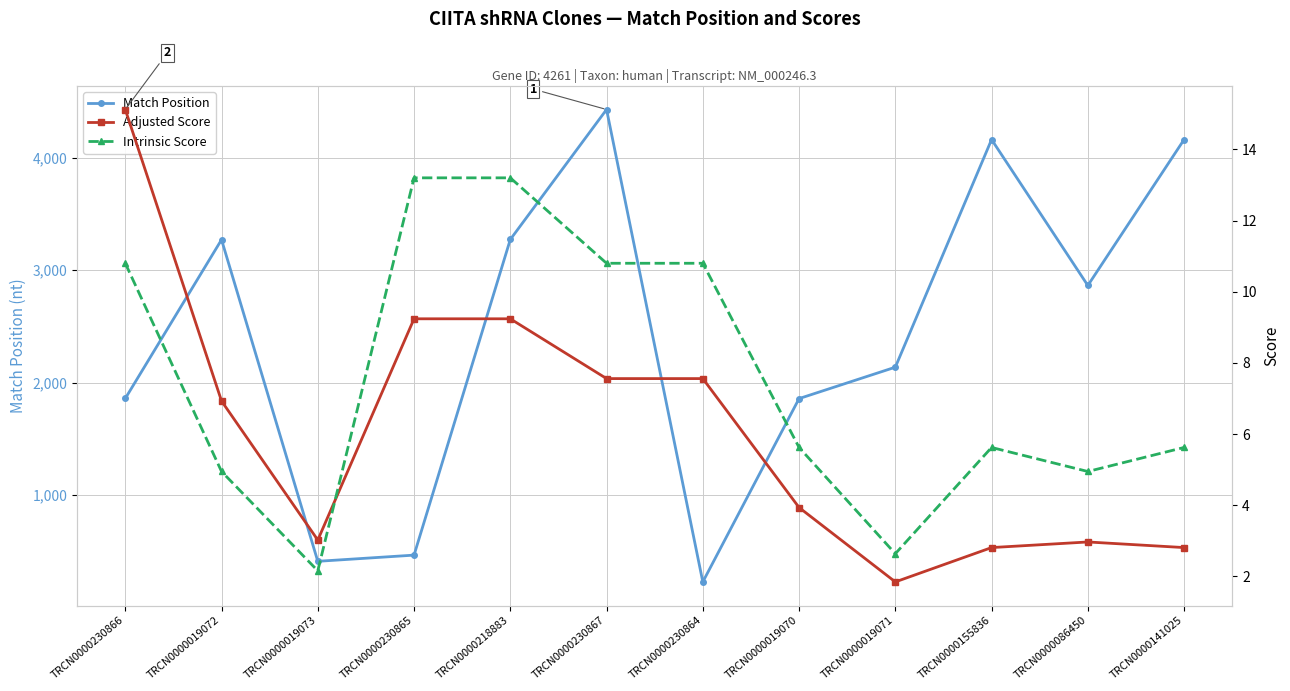

What are all the series names shown in the legend?

Match Position, Adjusted Score, Intrinsic Score